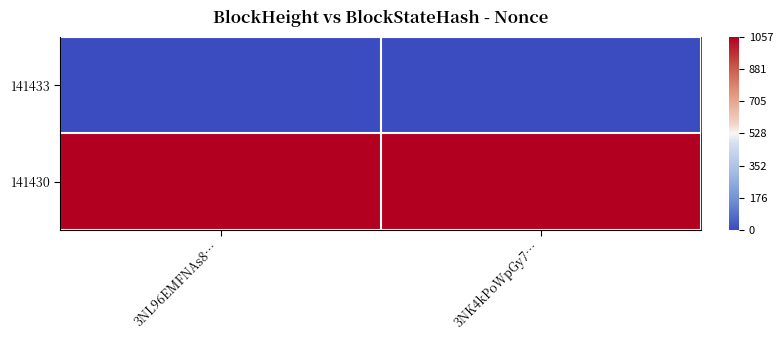

At how many categories does at least one series exceed 137?

2